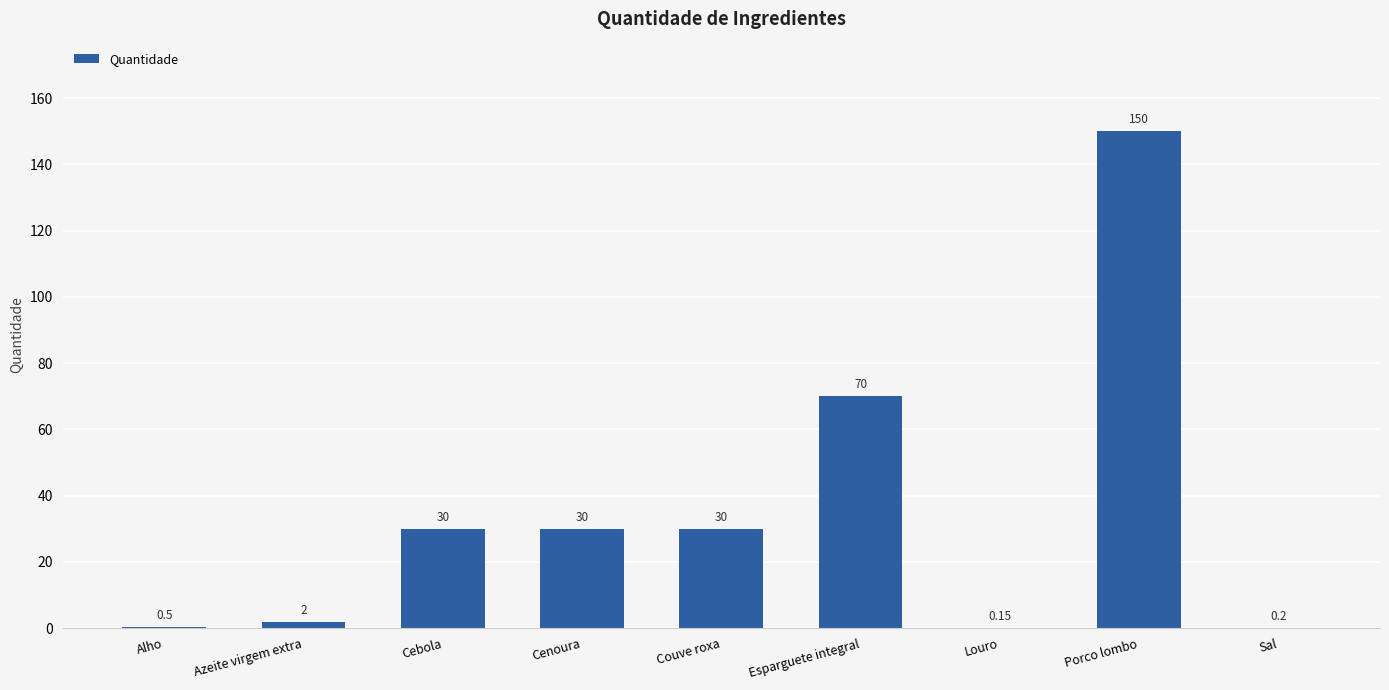

Which has a higher value, Cebola or Sal?

Cebola